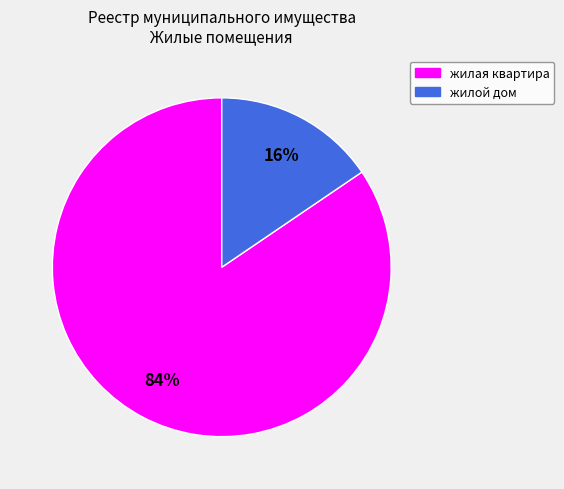

How many segments does this pie chart have?

2